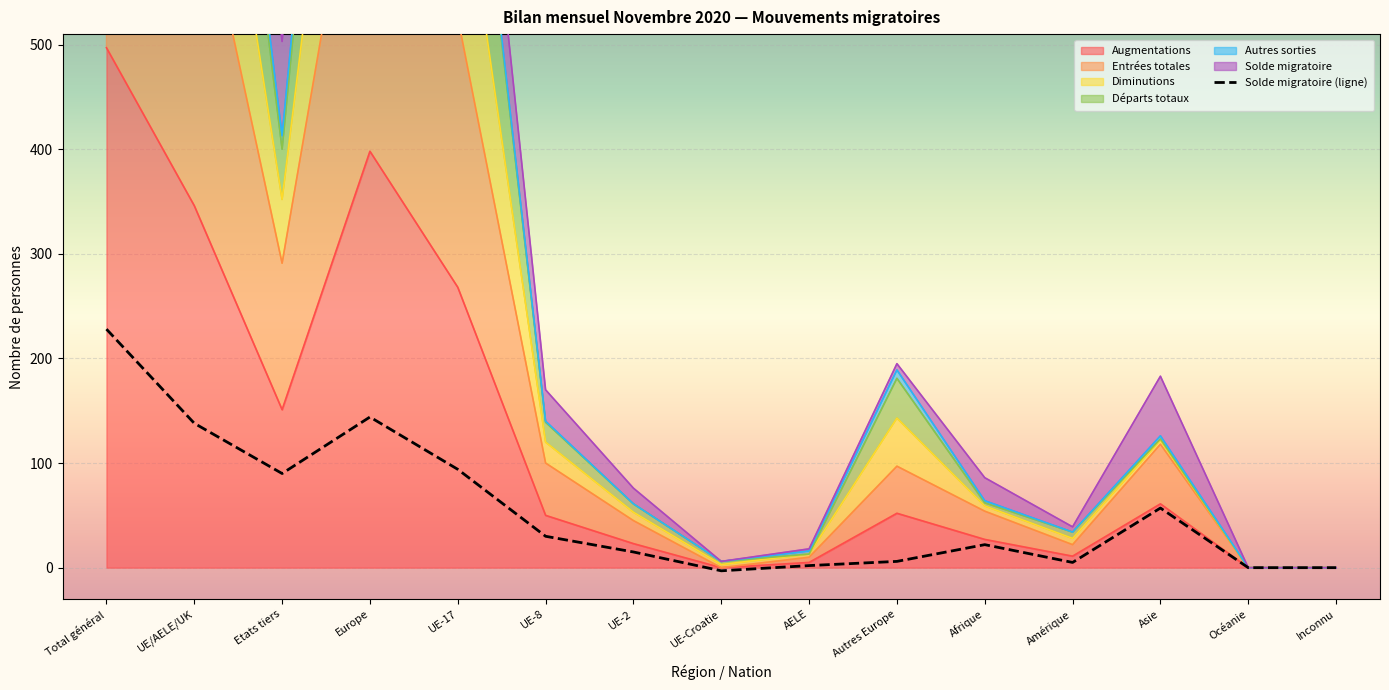

True or false: Solde migratoire has a value of 160 at Inconnu.

False